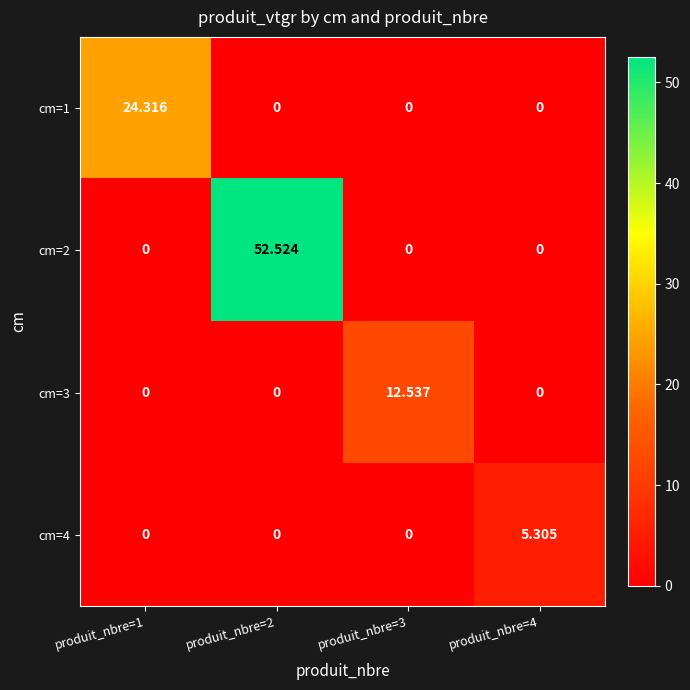

Is the value of cm=1 at produit_nbre=1 greater than the value of cm=4 at produit_nbre=2?

Yes